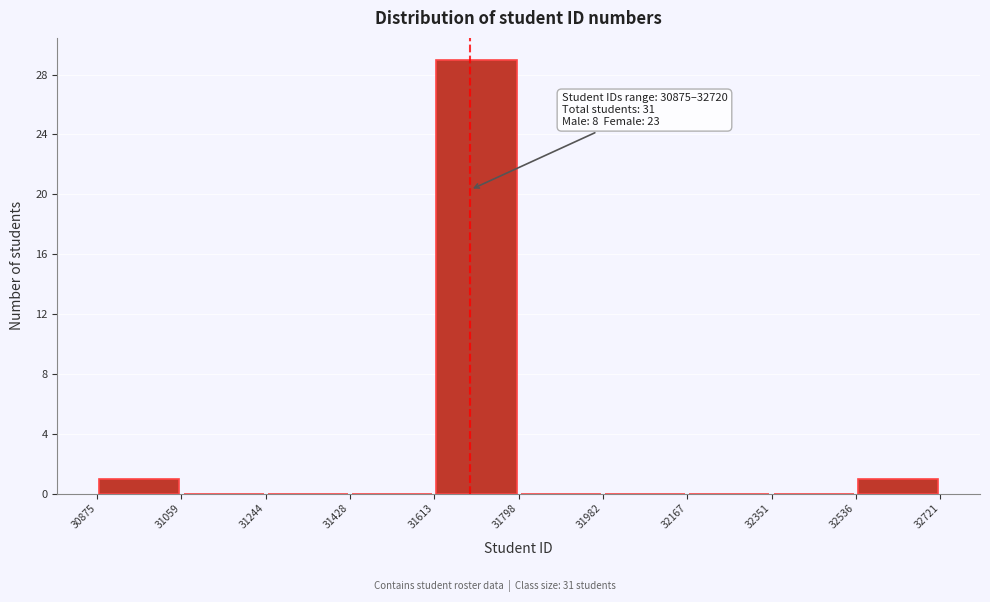

Over which range of the x-axis is the bar tallest?

31613 to 31798